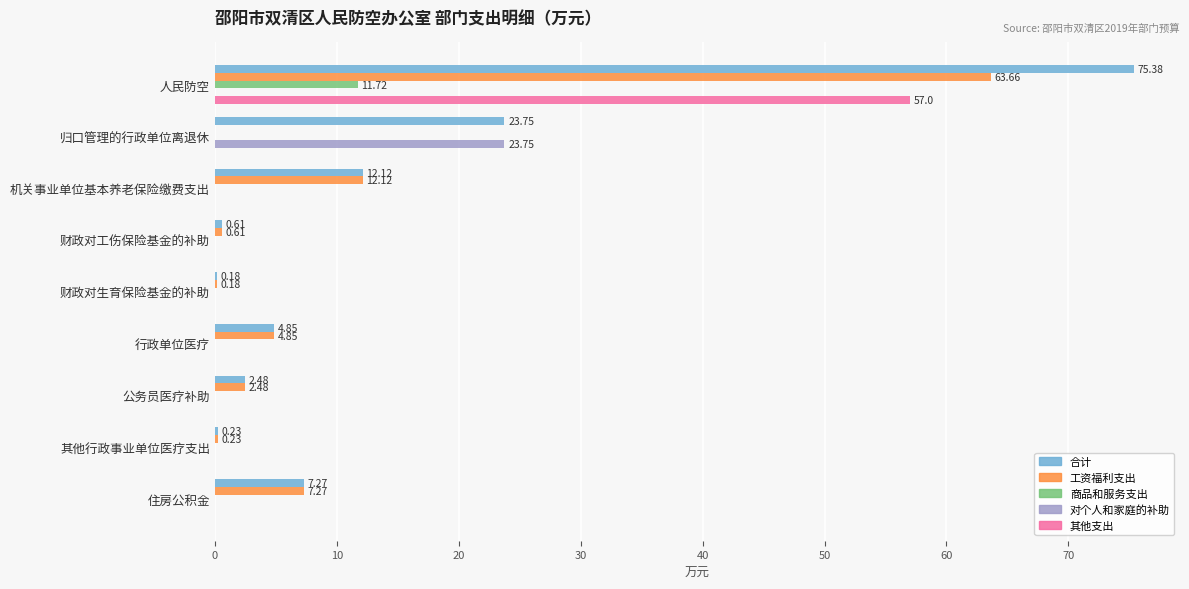

Which series changed the most between 人民防空 and 其他行政事业单位医疗支出?

合计